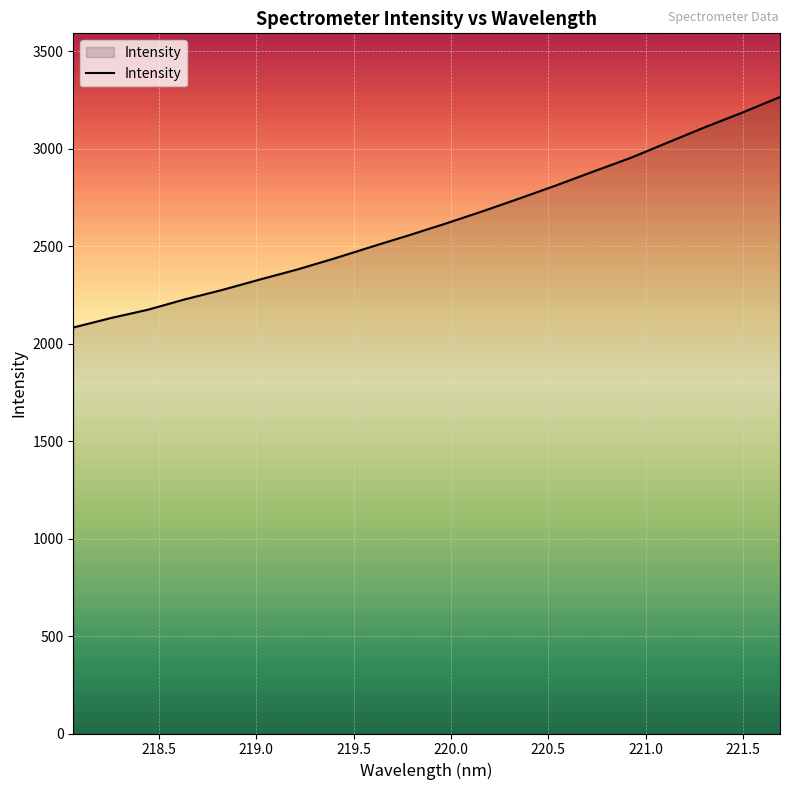

What is the smallest value displayed?

2083.1